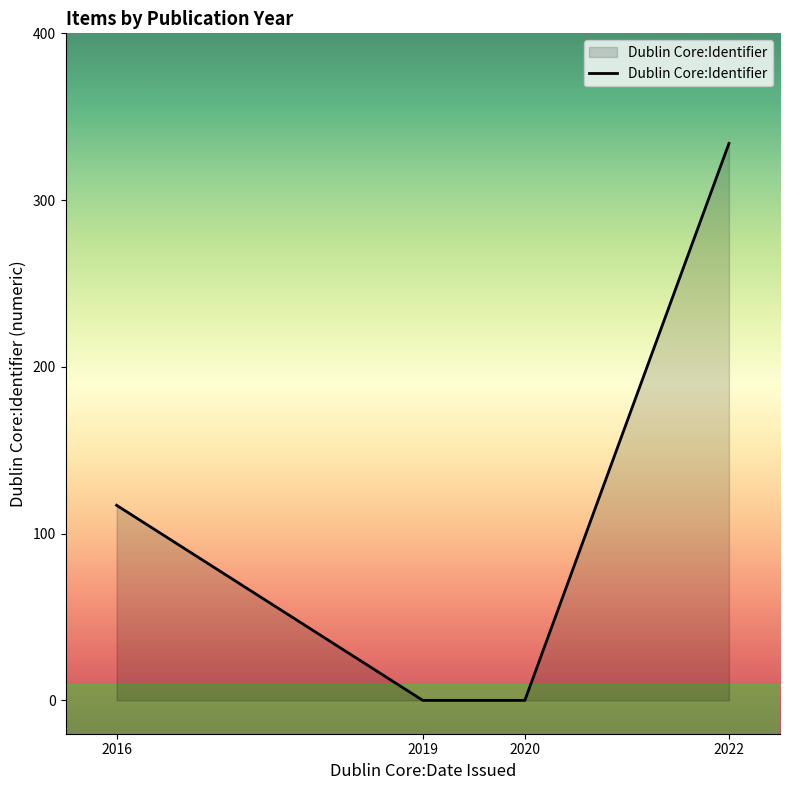

Reading left to right, extract all data points from this chart.

2016=117	2019=0	2020=0	2022=334